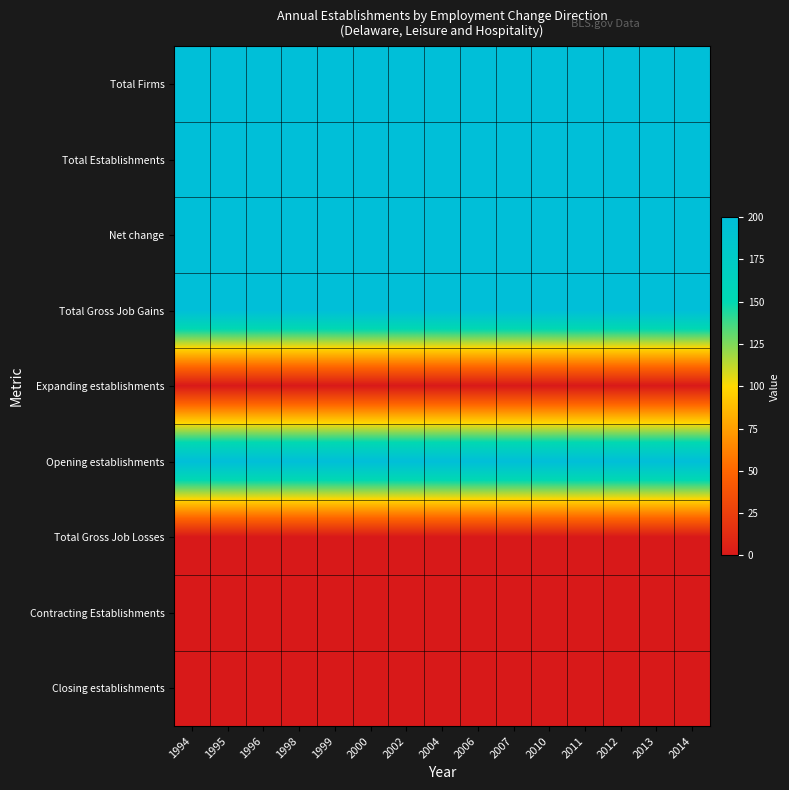

List the series in order of their peak value, highest first.

Total Firms, Total Establishments, Net change, Total Gross Job Gains, Opening establishments, Expanding establishments, Total Gross Job Losses, Contracting Establishments, Closing establishments